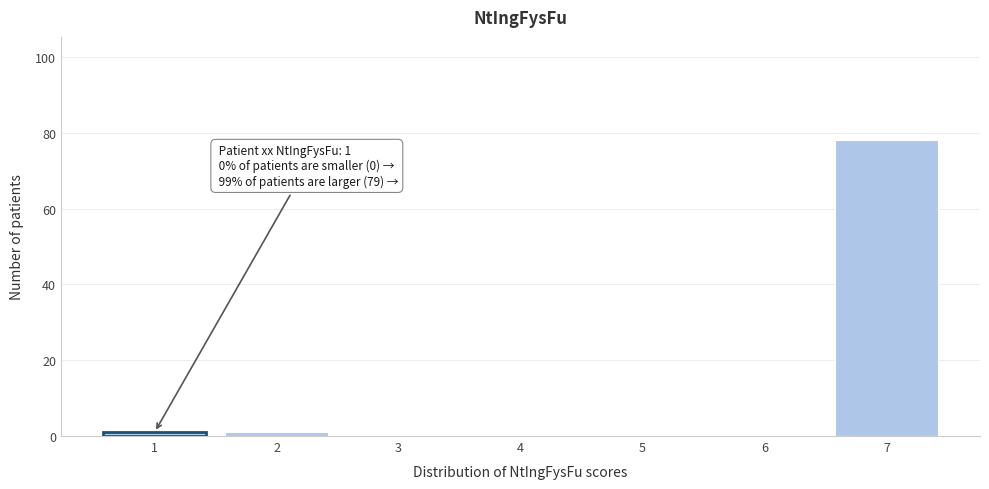

Which range on the x-axis has the tallest bar?

6.5 to 7.5